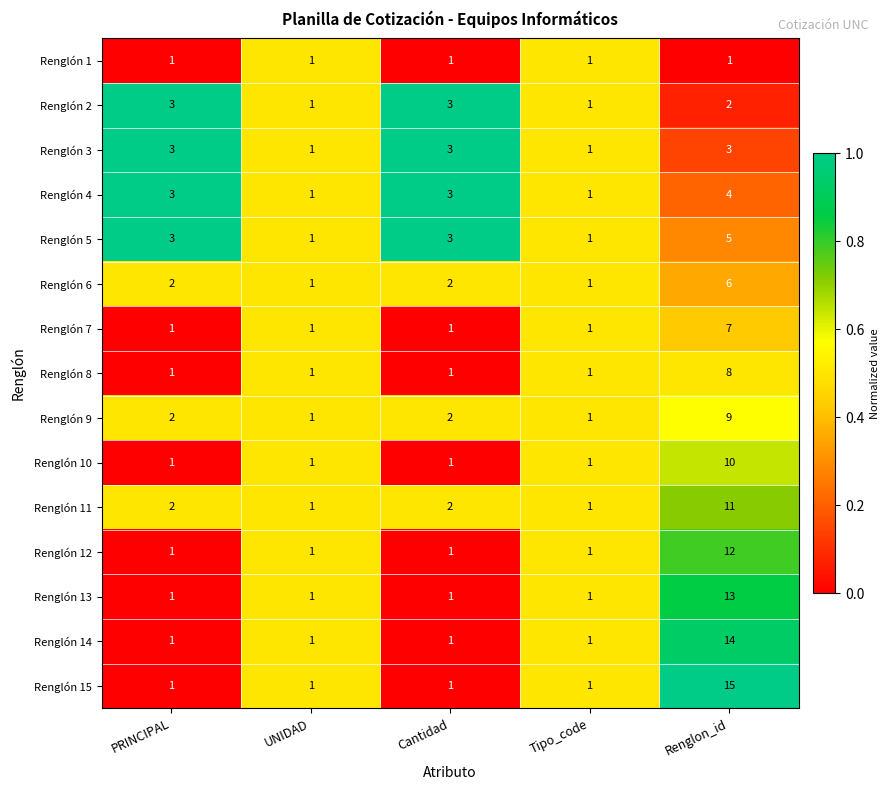

The value of Renglón 6 at Renglon_id is 6. True or false?

True